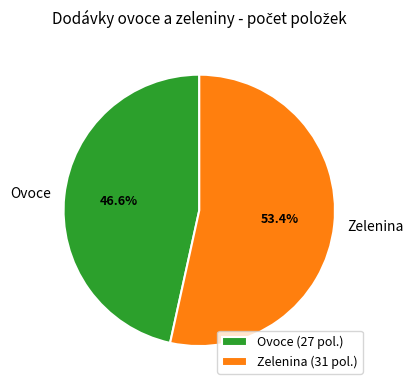

Count the number of slices in the pie.

2